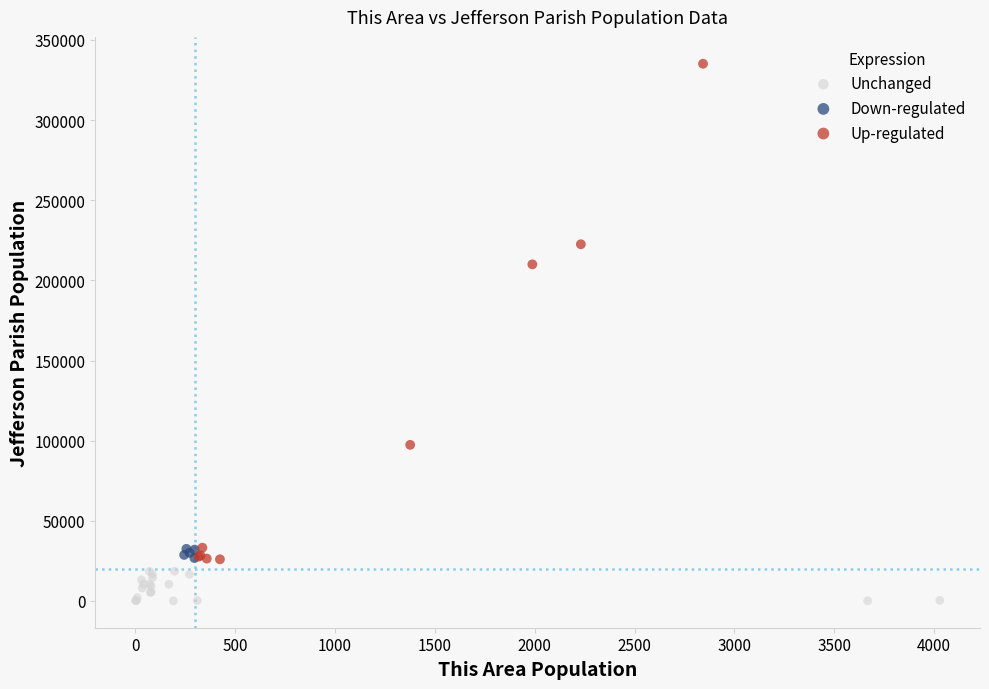

Which series reaches the maximum Y coordinate?

Up-regulated